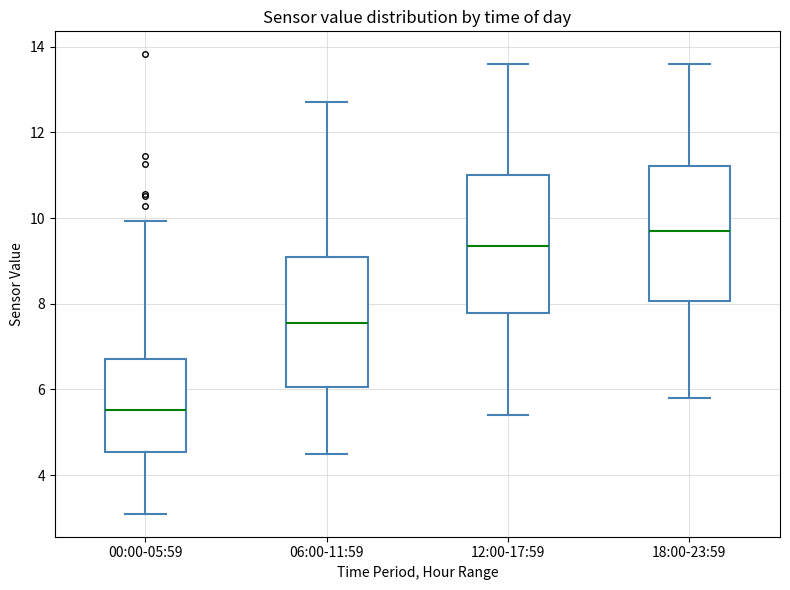

Reading left to right, transcribe this box plot: for each box, give where its median line is, the range the box spans, and where its two whiskers end, as read against the y-axis. The values are not printed on the chart, so give them approximately, as read against the axis.

00:00-05:59: median 5.6, box 4.6 to 6.8, whiskers 3.2 to 10.0
06:00-11:59: median 7.6, box 6.0 to 9.2, whiskers 4.6 to 12.8
12:00-17:59: median 9.4, box 7.8 to 11.0, whiskers 5.4 to 13.6
18:00-23:59: median 9.8, box 8.0 to 11.2, whiskers 5.8 to 13.6